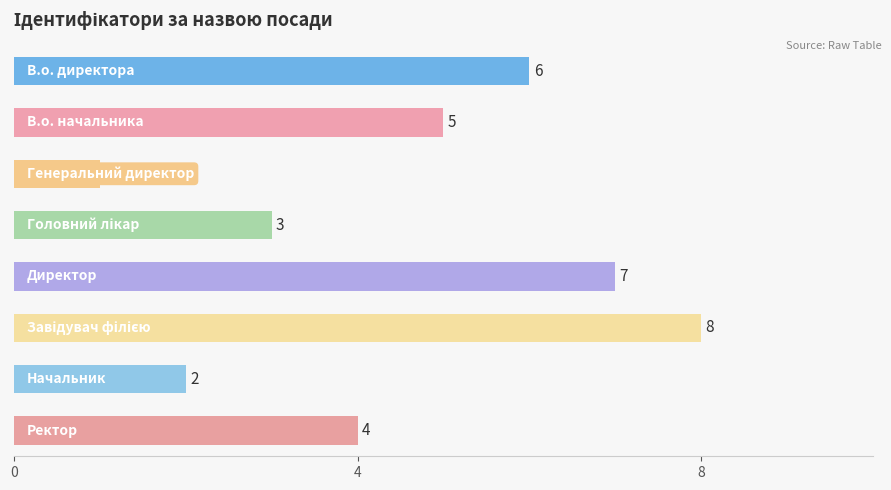

What is the maximum value shown in the chart?

8